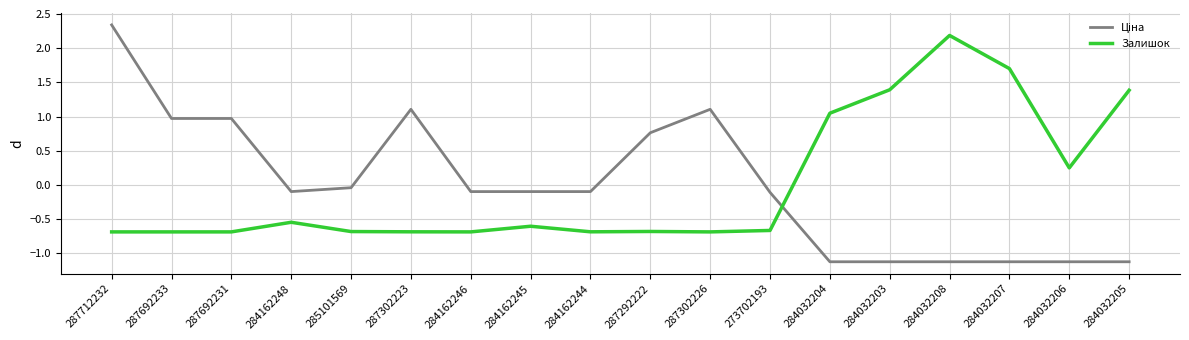

Read the Залишок value at 287692231.

-0.7